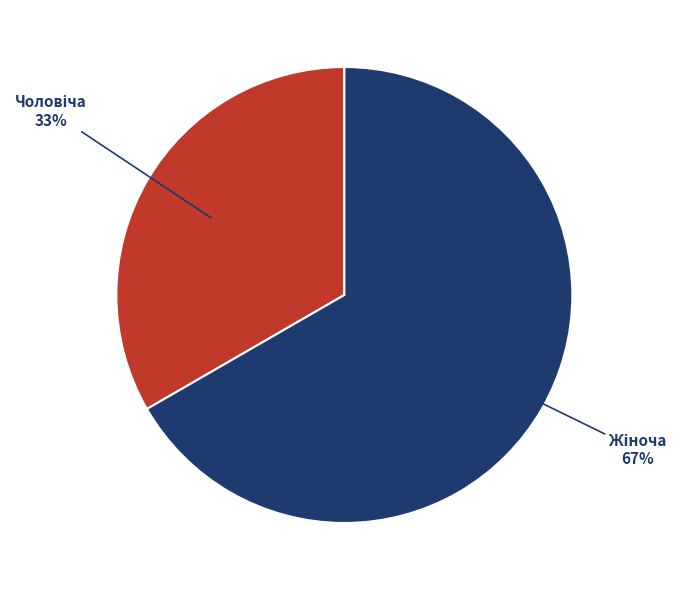

Is there a majority slice in this chart?

Yes